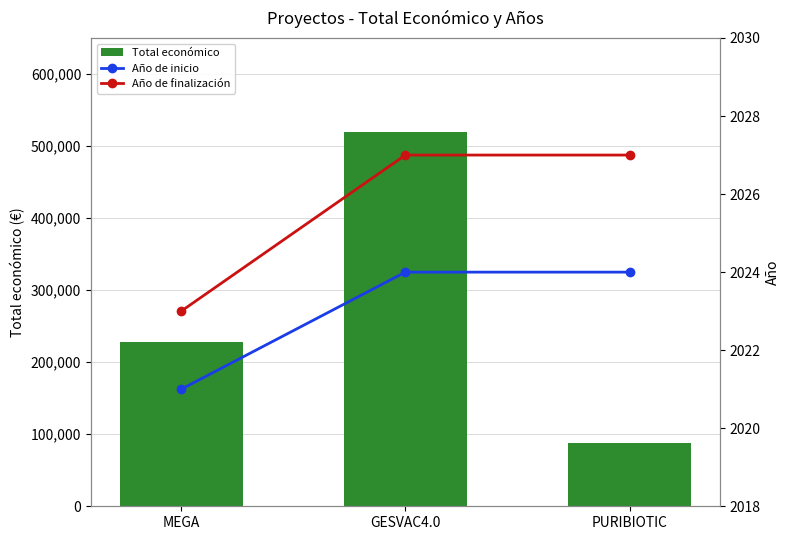

Are the bars grouped side by side (vs. stacked)?

Yes